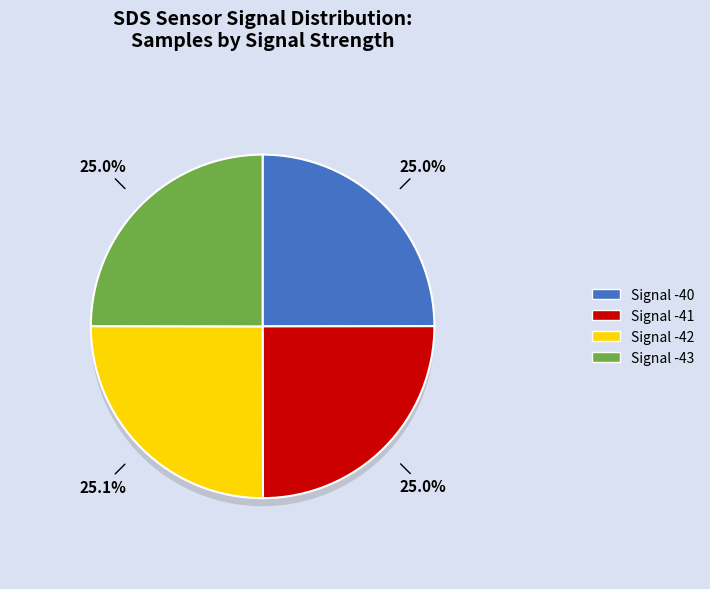

Do Signal -40 and Signal -42 together represent more than half of the pie?

Yes